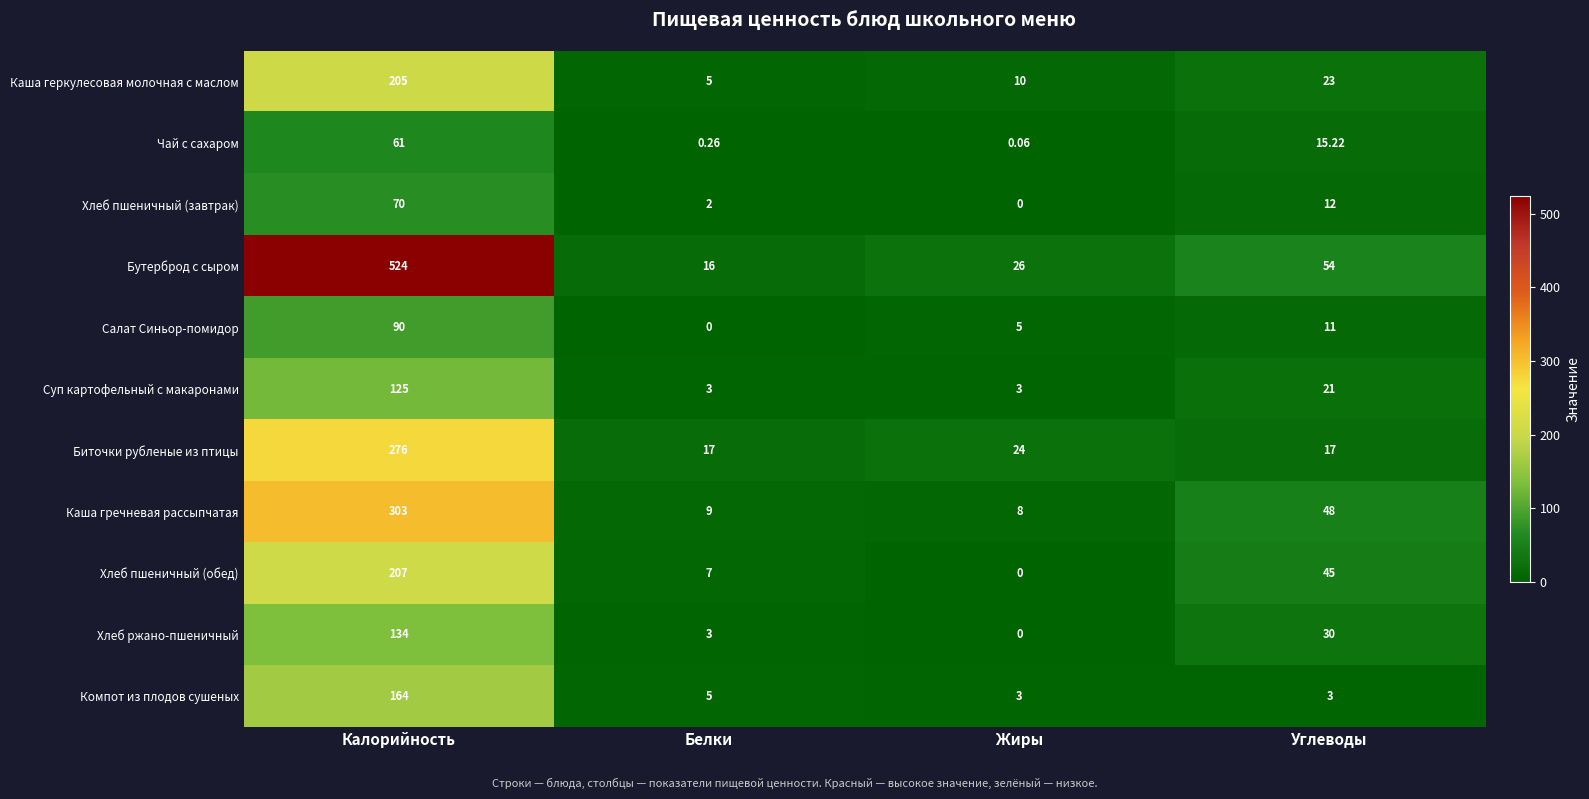

At Калорийность, list the series in order from largest to smallest.

Бутерброд с сыром, Каша гречневая рассыпчатая, Биточки рубленые из птицы, Хлеб пшеничный (обед), Каша геркулесовая молочная с маслом, Компот из плодов сушеных, Хлеб ржано-пшеничный, Суп картофельный с макаронами, Салат Синьор-помидор, Хлеб пшеничный (завтрак), Чай с сахаром